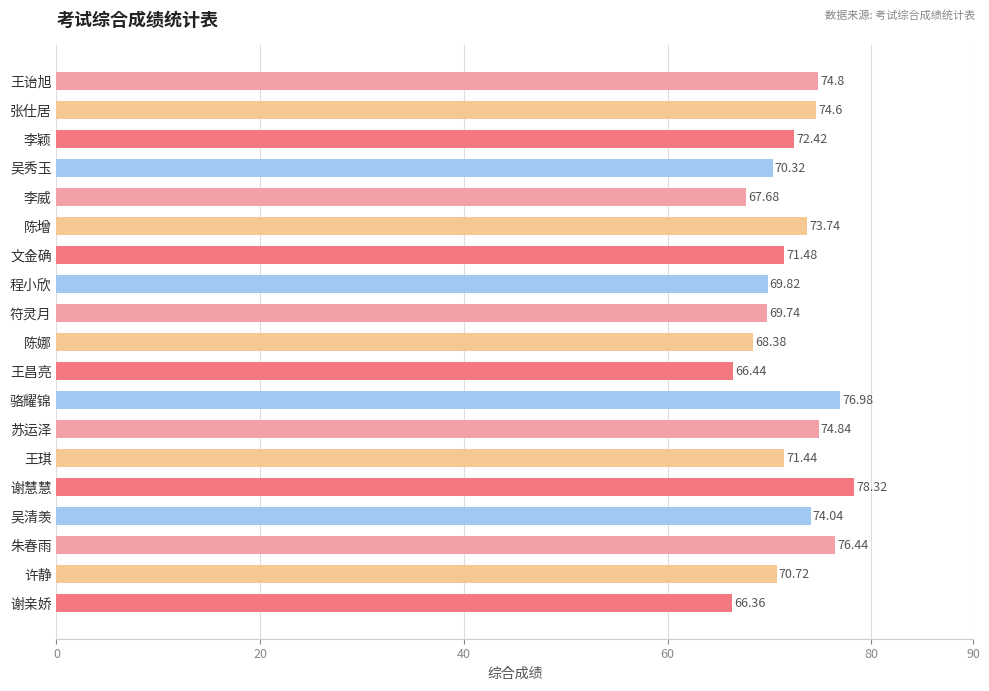

List the labels in order of value, largest first.

谢慧慧, 骆耀锦, 朱春雨, 苏运泽, 王诒旭, 张仕居, 吴清羡, 陈增, 李颖, 文金确, 王琪, 许静, 吴秀玉, 程小欣, 符灵月, 陈娜, 李威, 王昌亮, 谢亲娇